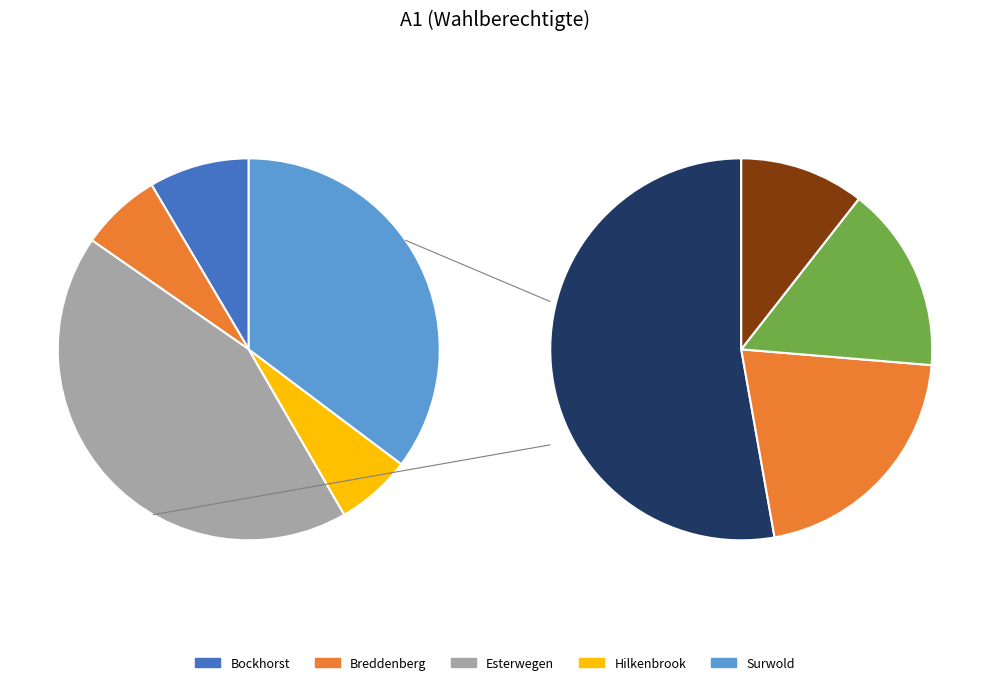

True or false: Hilkenbrook accounts for 21% of the total.

False